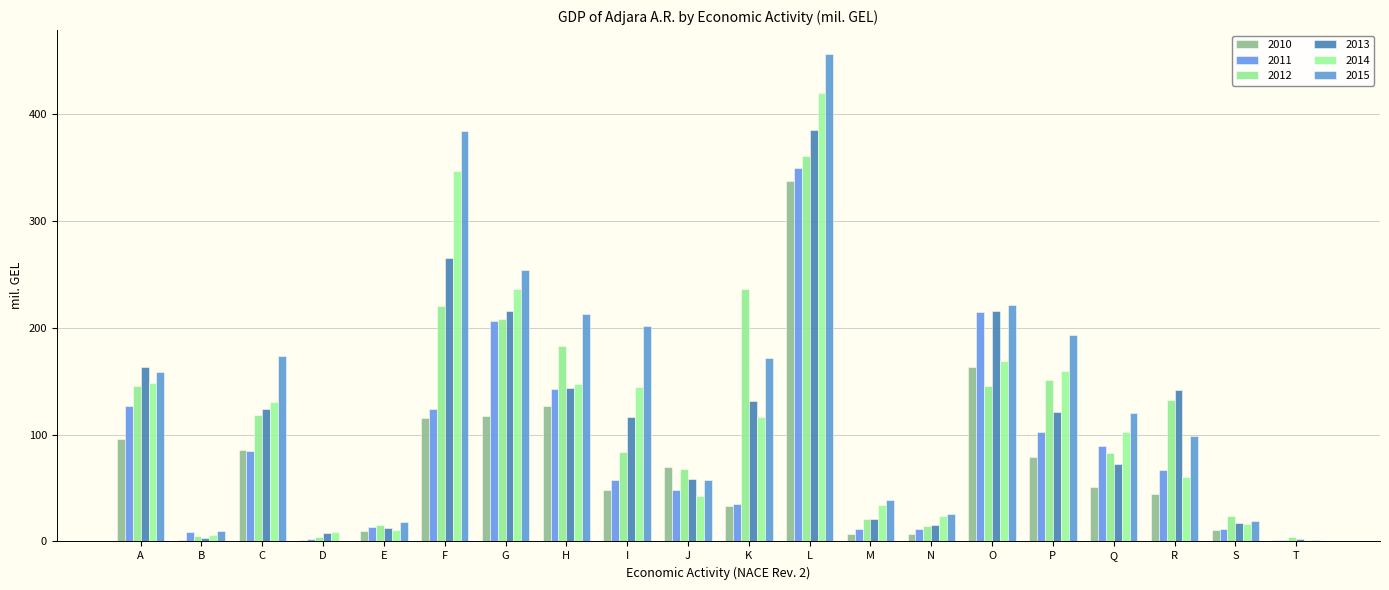

What is the value of the 2011 bar at the 14th from the left?

12.1